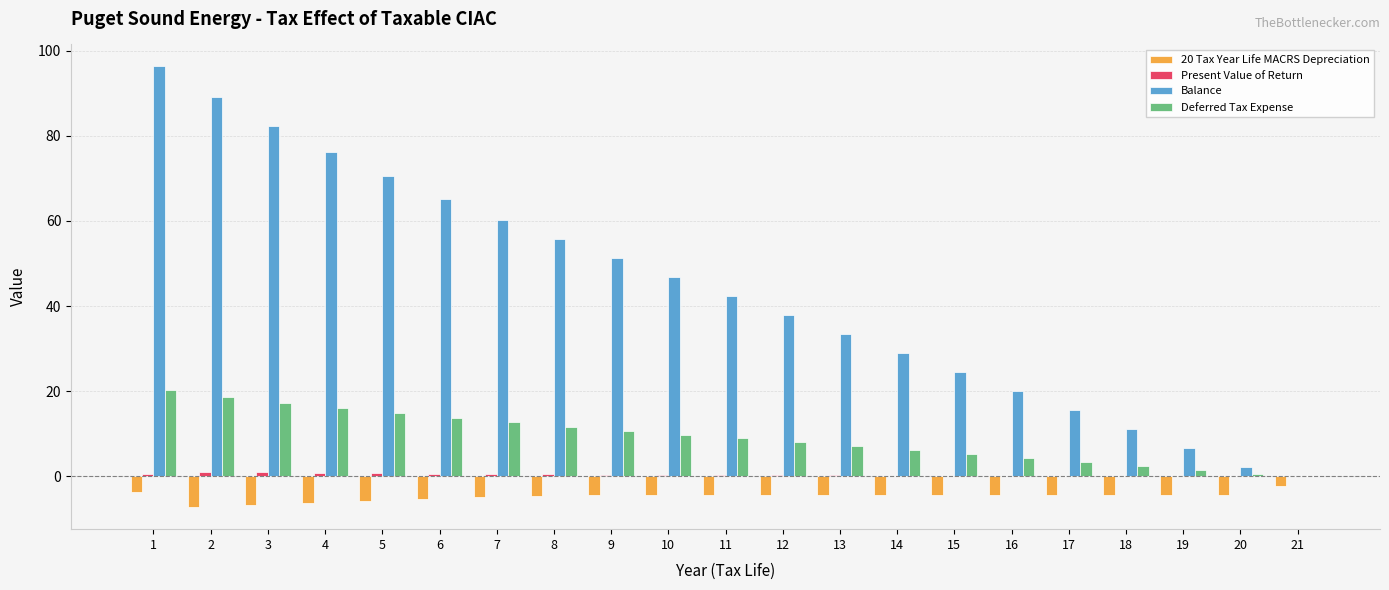

What is the sum of all Deferred Tax Expense values?

192.5